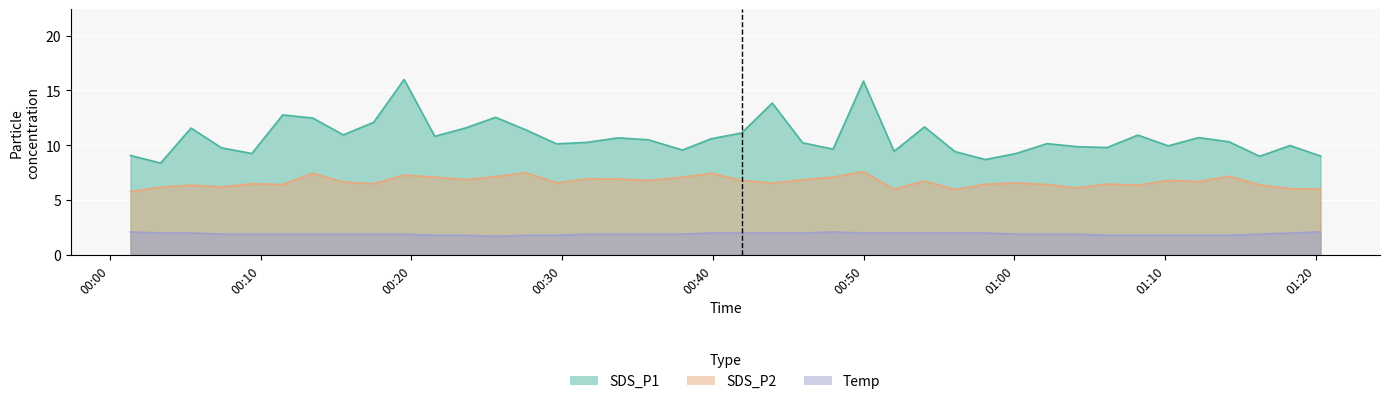

True or false: SDS_P1 and SDS_P2 intersect in this chart.

False